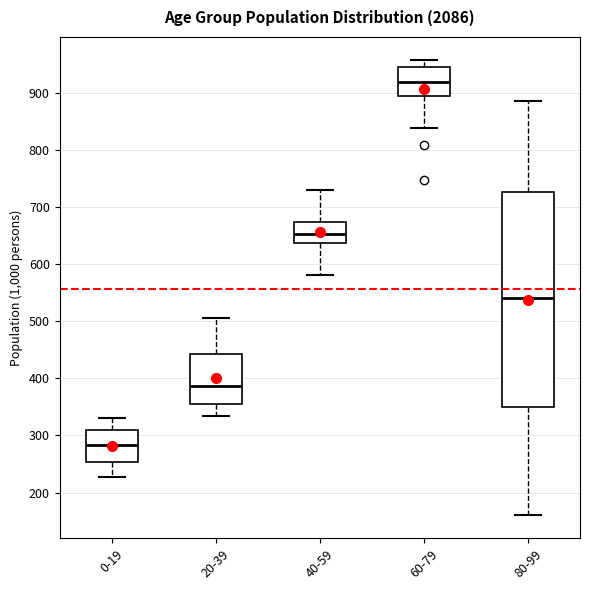

Which box is the tallest, from its lower edge to its upper edge?

80-99